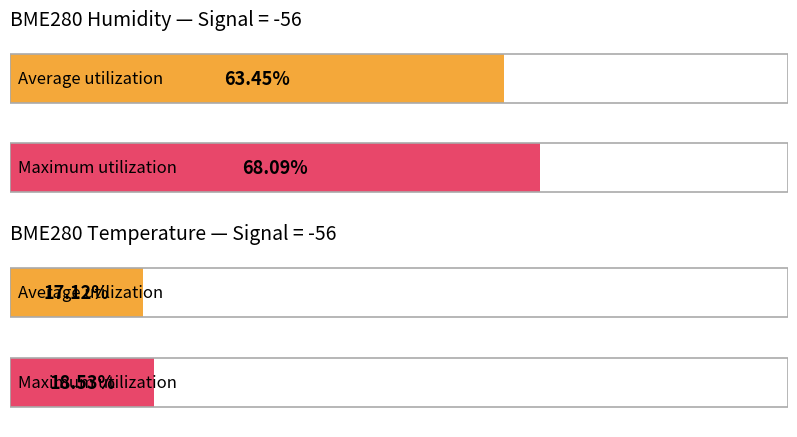

How many series are shown in this chart?

2